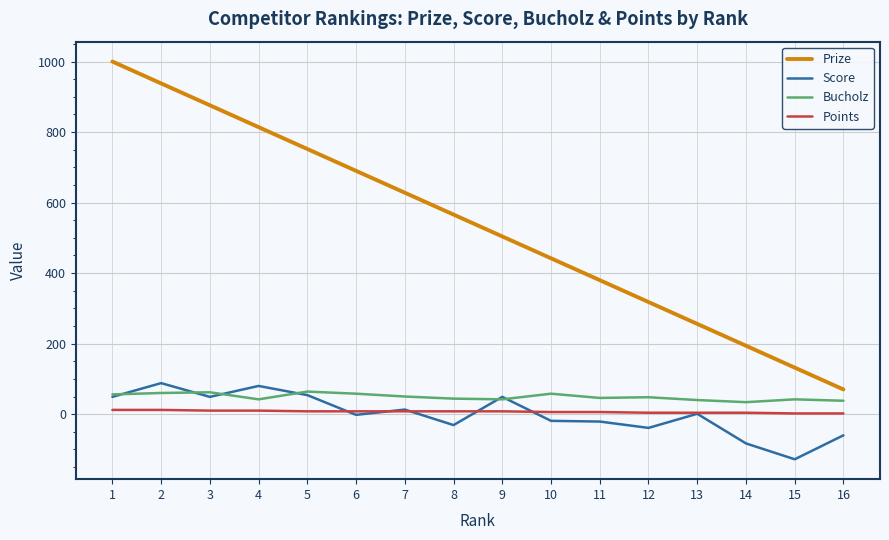

Does the chart display data point markers on the line(s)?

No